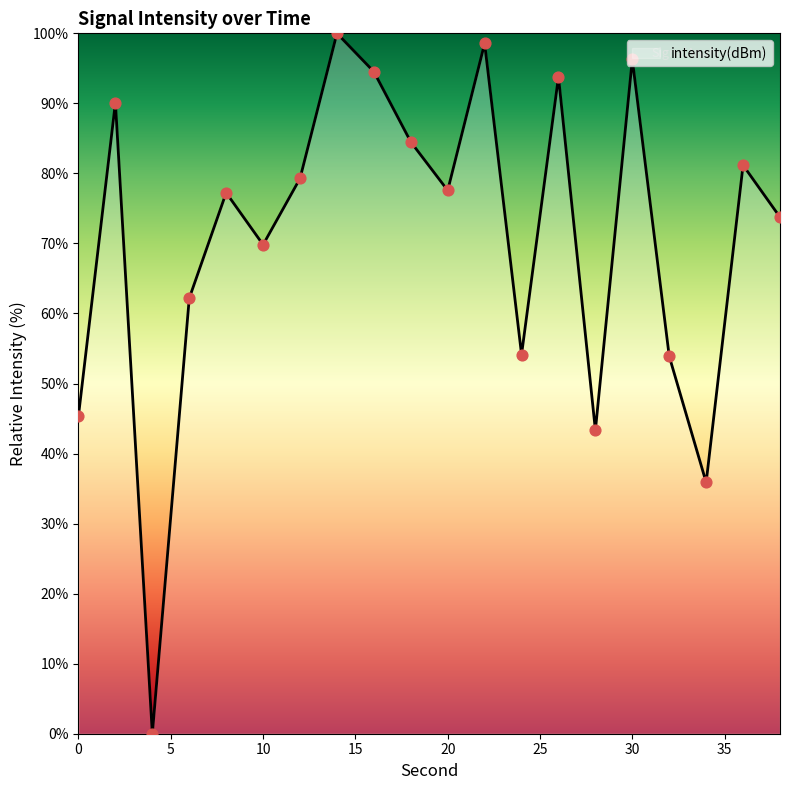

What is the greatest value displayed?

100.0